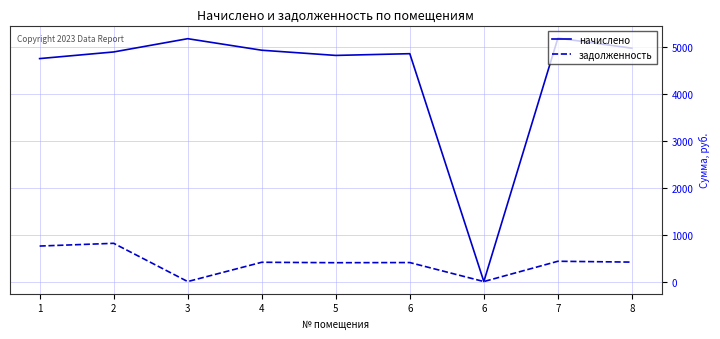

What is the average value of the начислено series?

4405.0